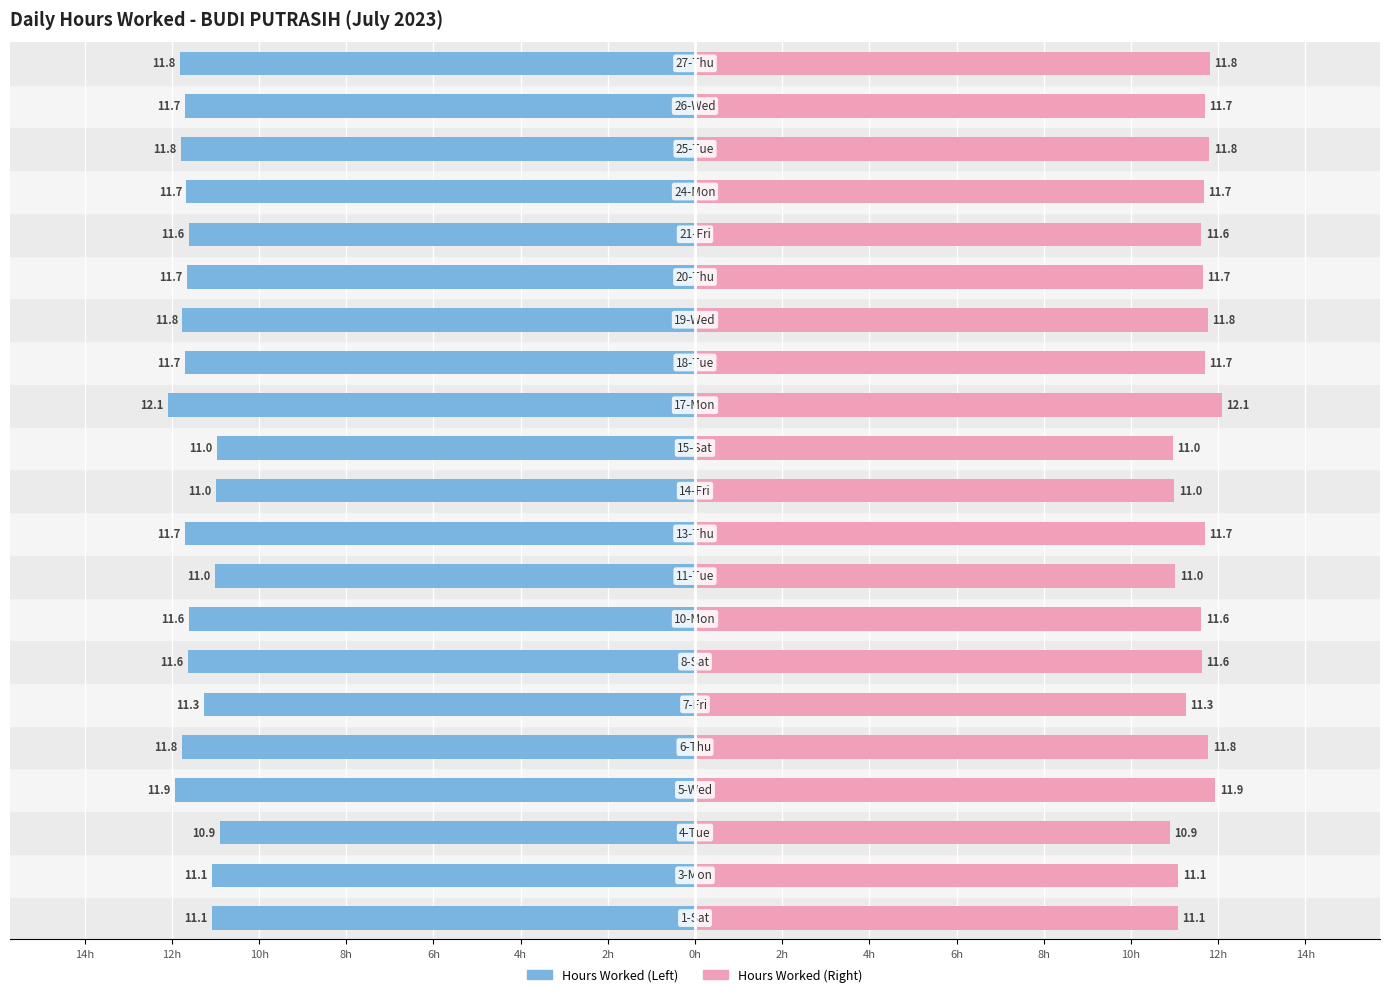

What is the label of the 18th bar from the left?

24-Mon